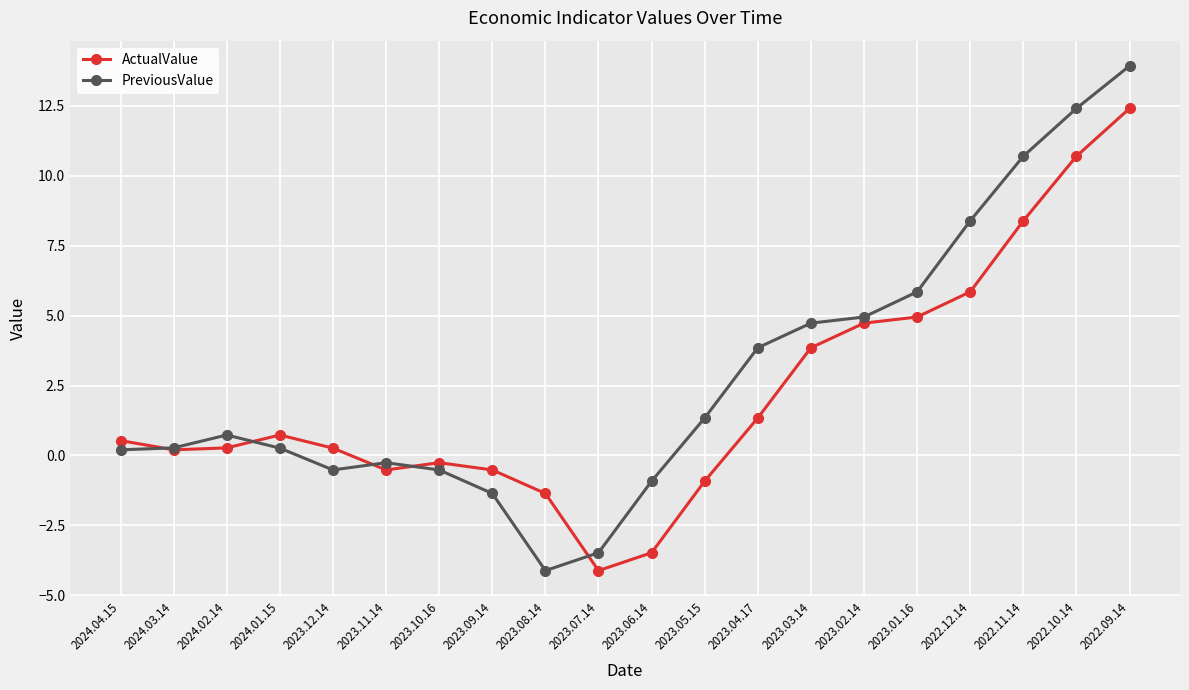

Which series has the widest spread of values?

PreviousValue